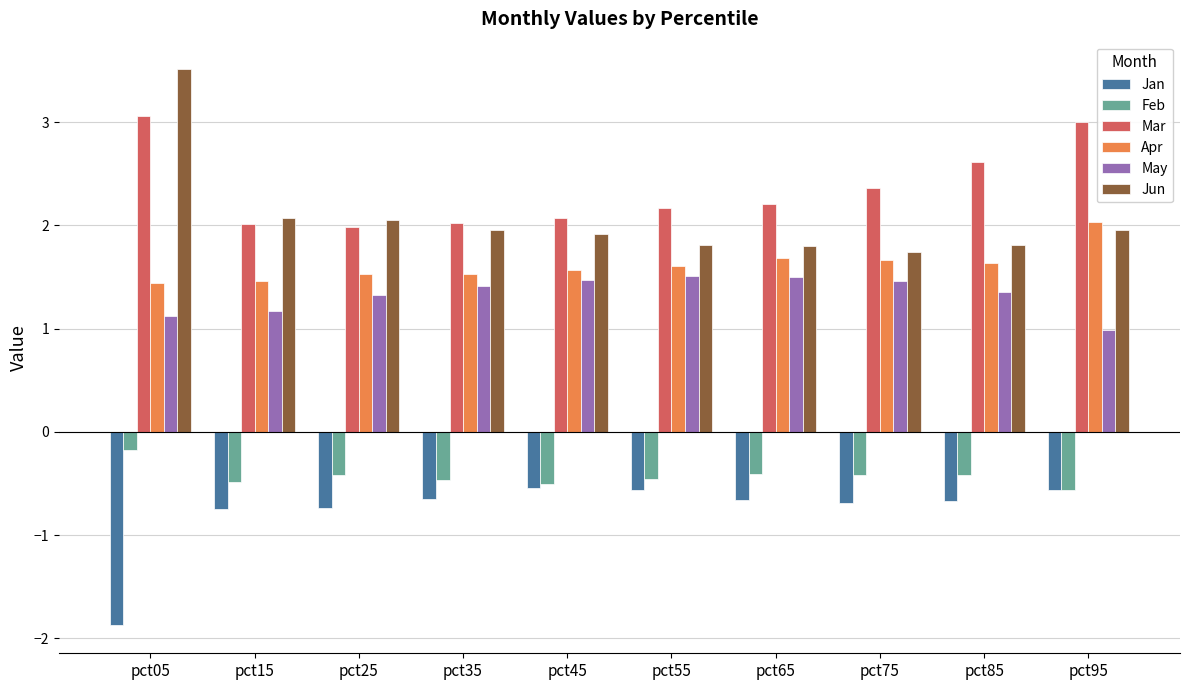

What is the difference between the maximum and minimum values in the Jun series?

1.8